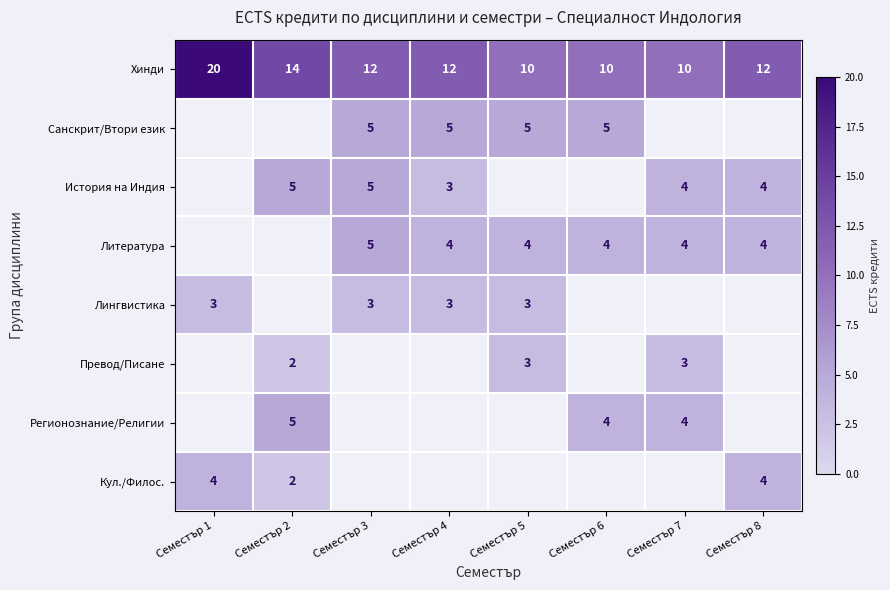

Is it true that Превод/Писане equals 3 at Семестър 5?

True